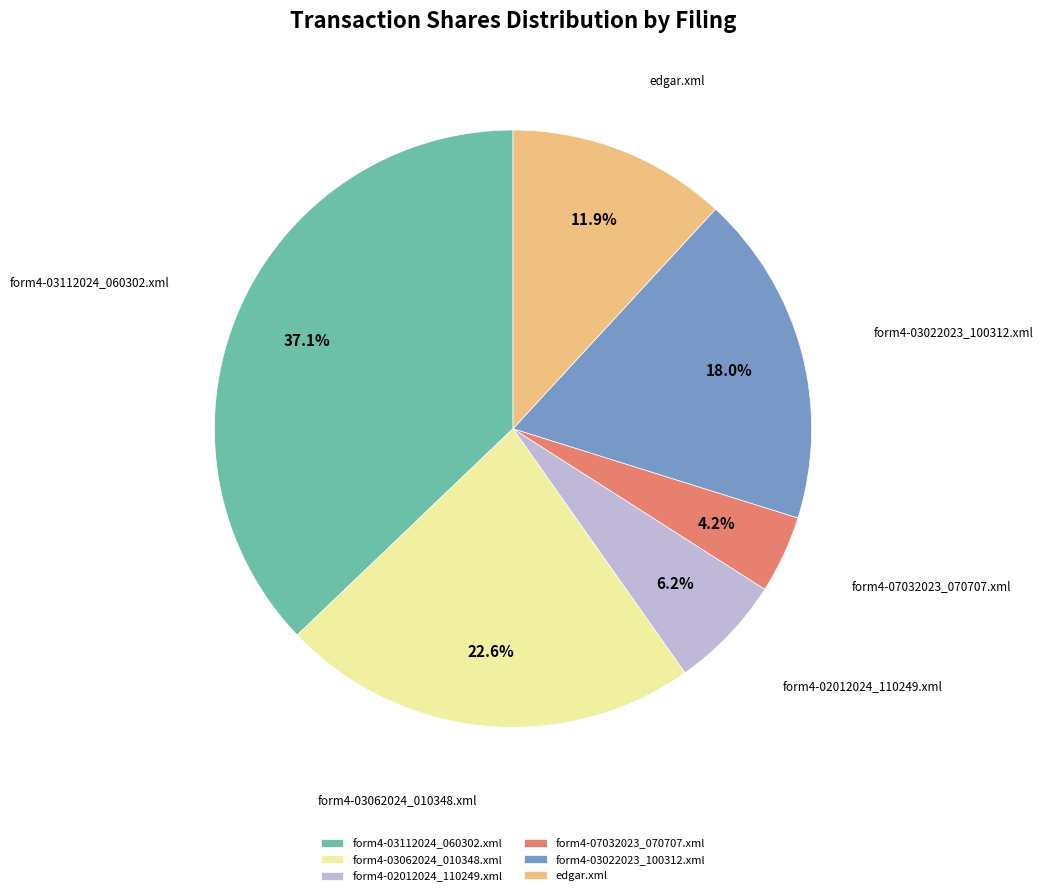

To the nearest percent, what is the difference between the form4-03022023_100312.xml and form4-07032023_070707.xml slice percentages?

14%